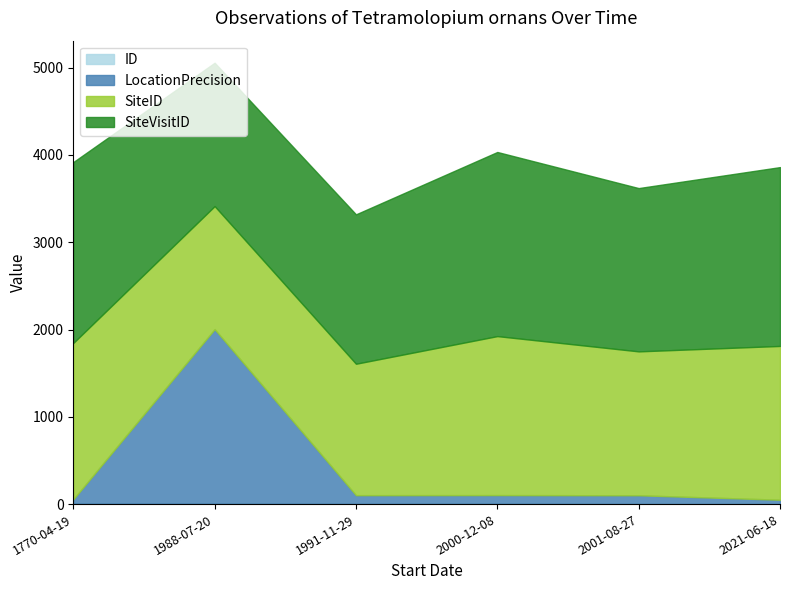

What is the sum of all ID values?

15